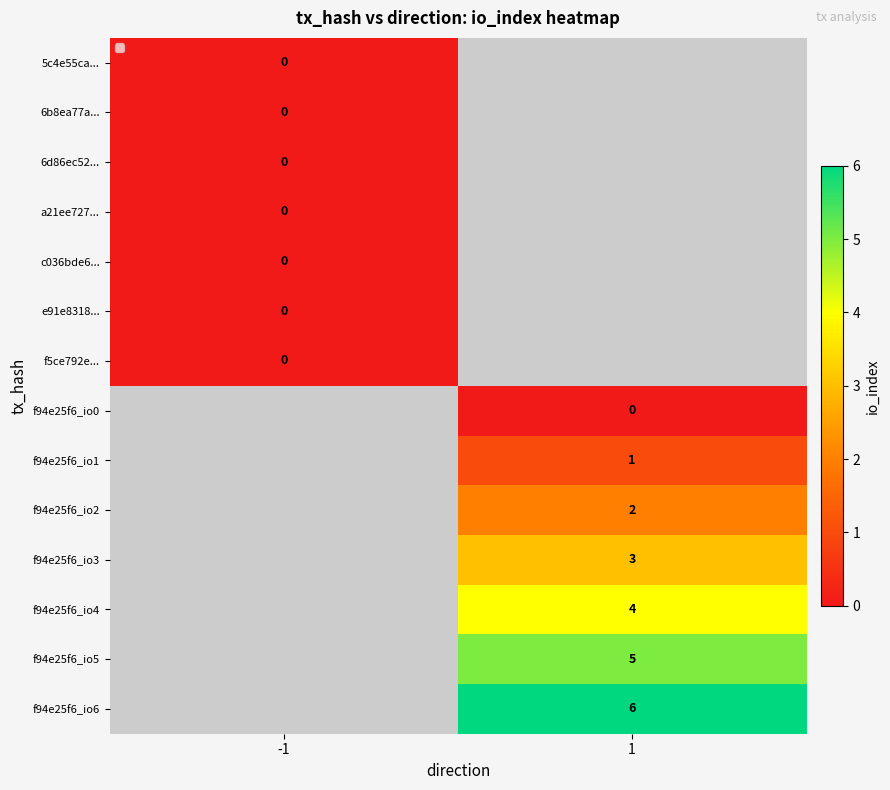

Is it true that f94e25f6_io1 equals 1 at 1?

True